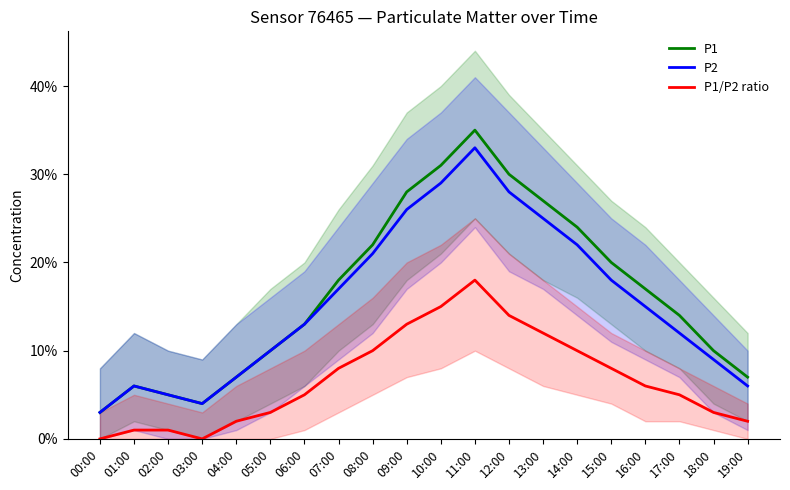

What is the average value of the P1/P2 ratio series?

0.1